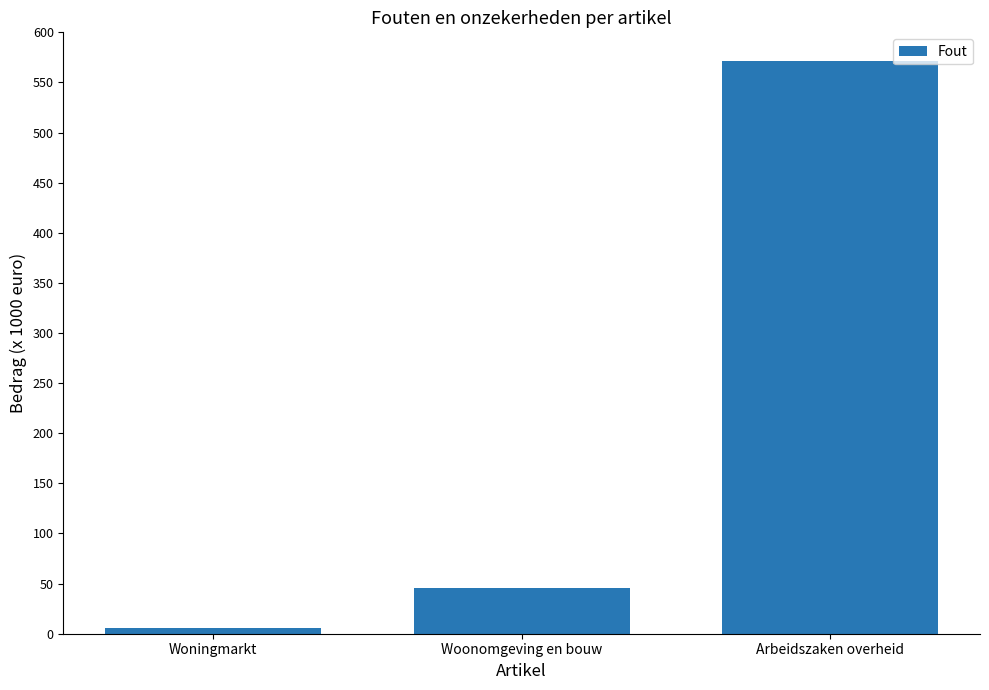

Does the chart contain stacked bars?

No